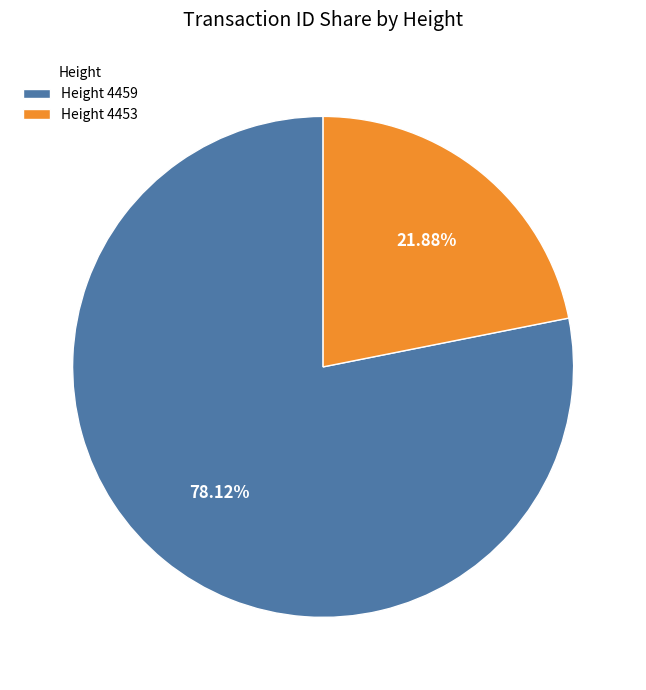

Do Height 4453 and Height 4459 together represent more than half of the pie?

Yes